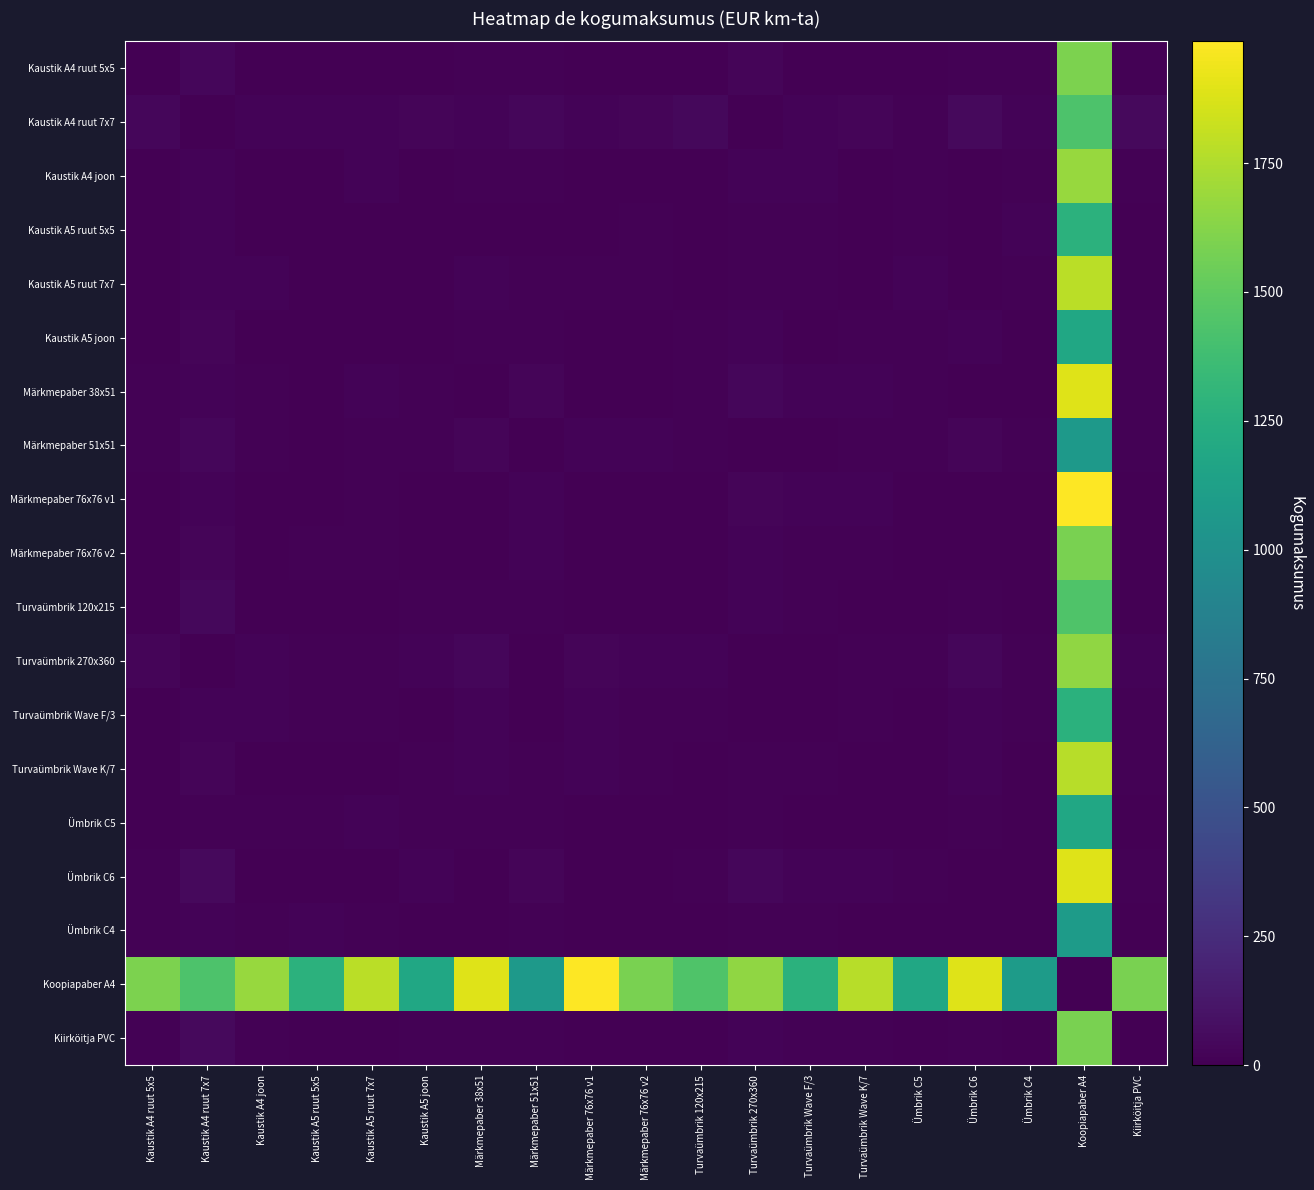

What is the sum of all Ümbrik C4 values?

1229